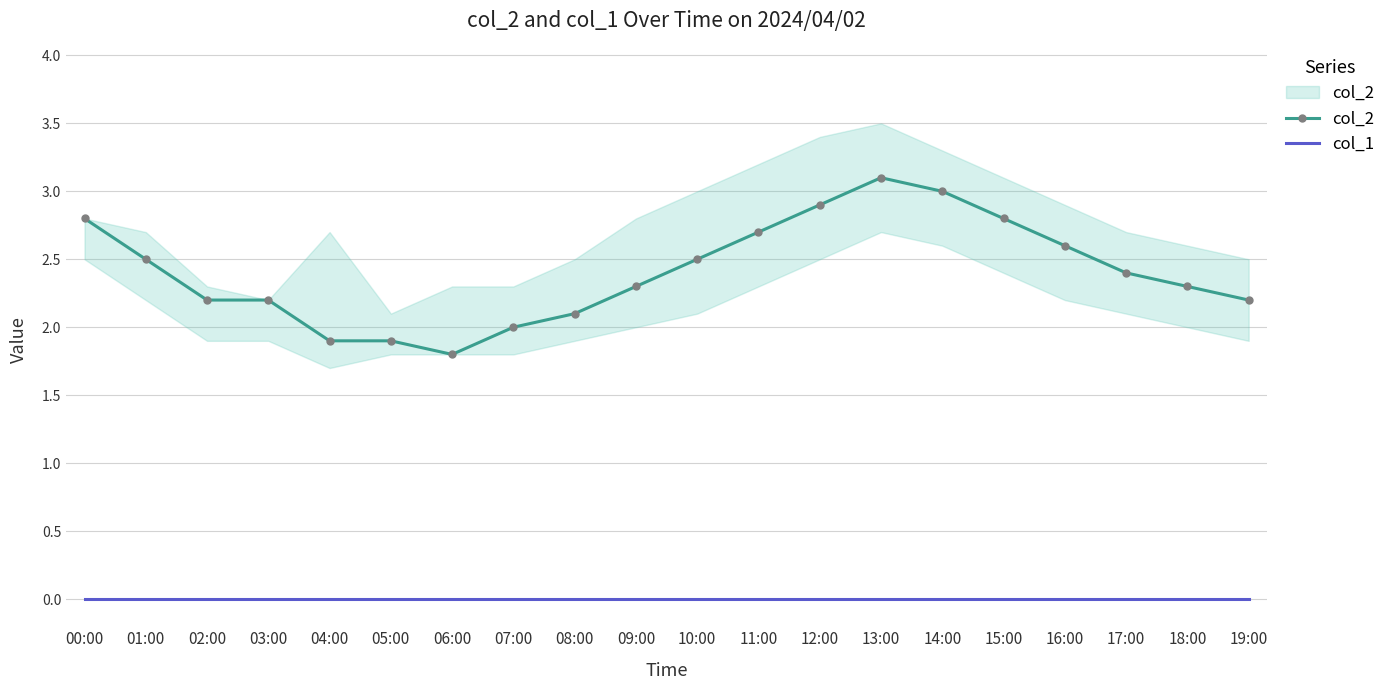

True or false: col_2 has a value of 4.0 at 14:00.

False